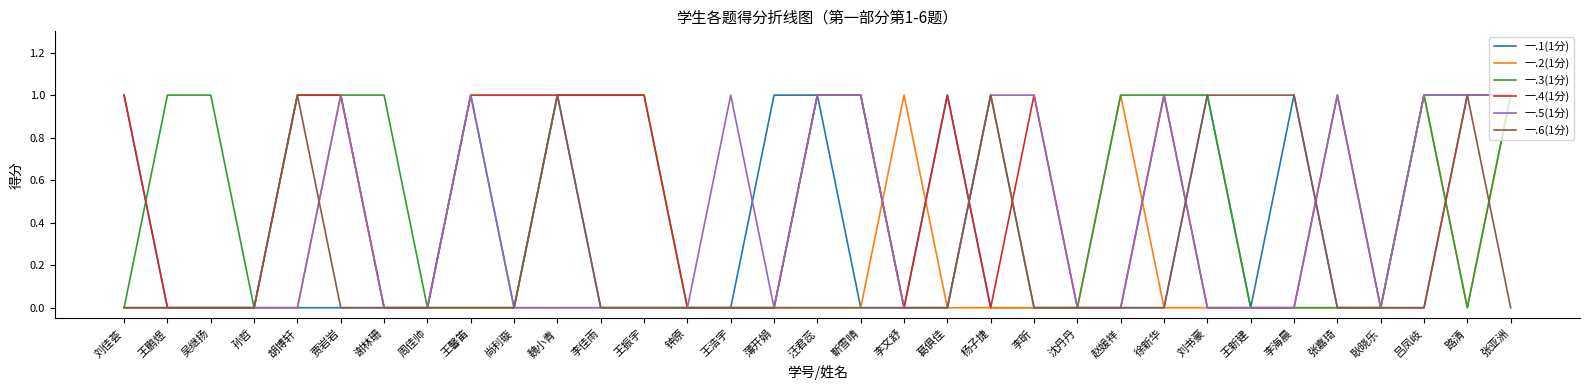

What is the total value across all series at 靳雪晴?

3